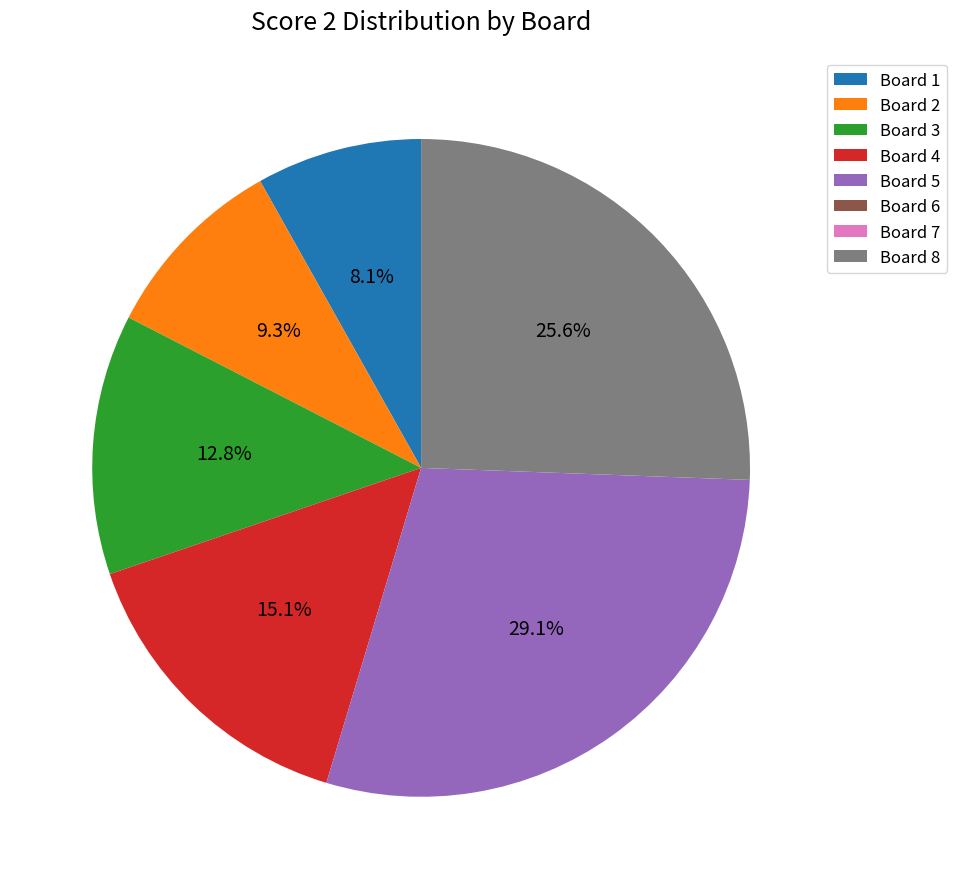

Does any single category account for the majority?

No